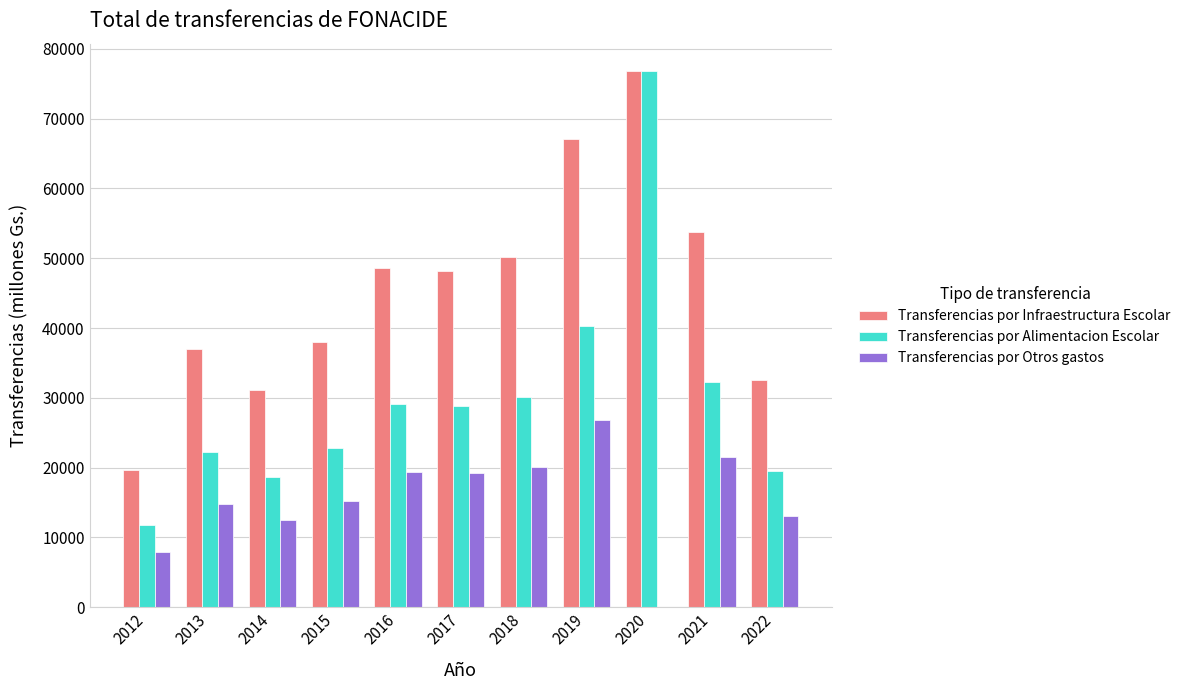

Which series has the widest spread of values?

Transferencias por Alimentacion Escolar